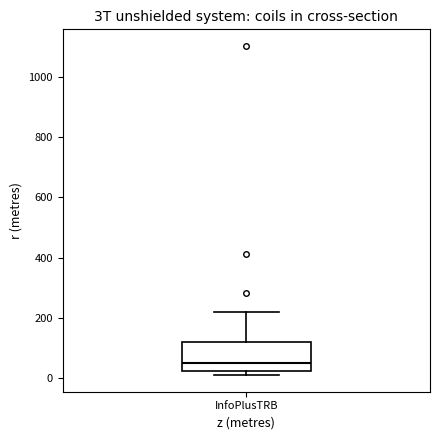

Transcribe this box plot: give where the median line is, the range the box spans, and where the two whiskers end, as read against the y-axis. The values are not printed on the chart, so give them approximately, as read against the axis.

median 40, box 20 to 120, whiskers 20 (just below the box's lower edge) to 220